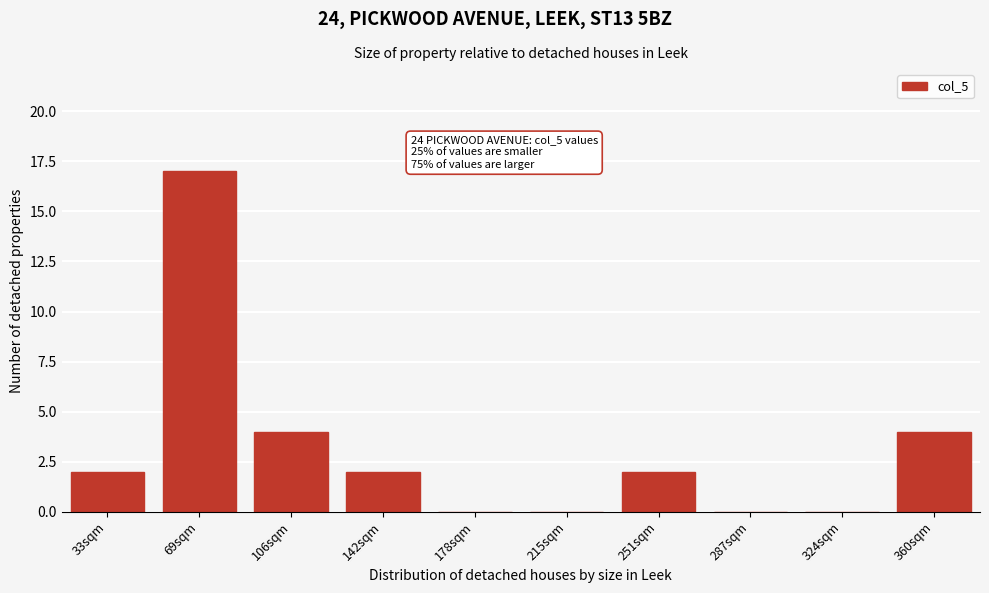

Reading right to left, extract all data points from this chart.

360sqm=4	324sqm=0	287sqm=0	251sqm=2	215sqm=0	178sqm=0	142sqm=2	106sqm=4	69sqm=17	33sqm=2